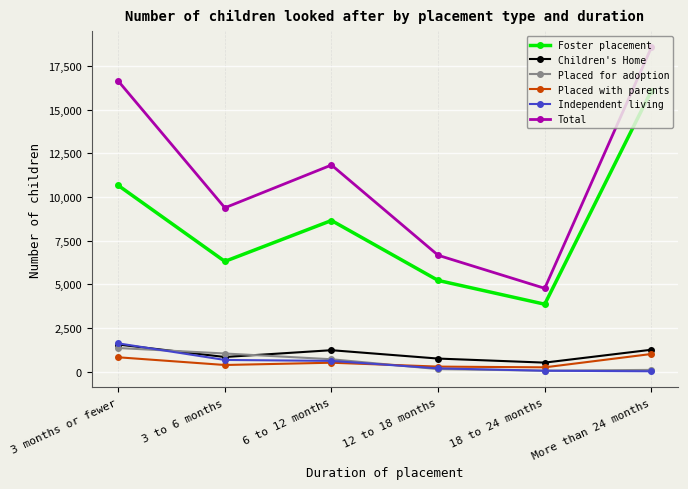

Rank the categories by Total value from highest to lowest.

More than 24 months, 3 months or fewer, 6 to 12 months, 3 to 6 months, 12 to 18 months, 18 to 24 months